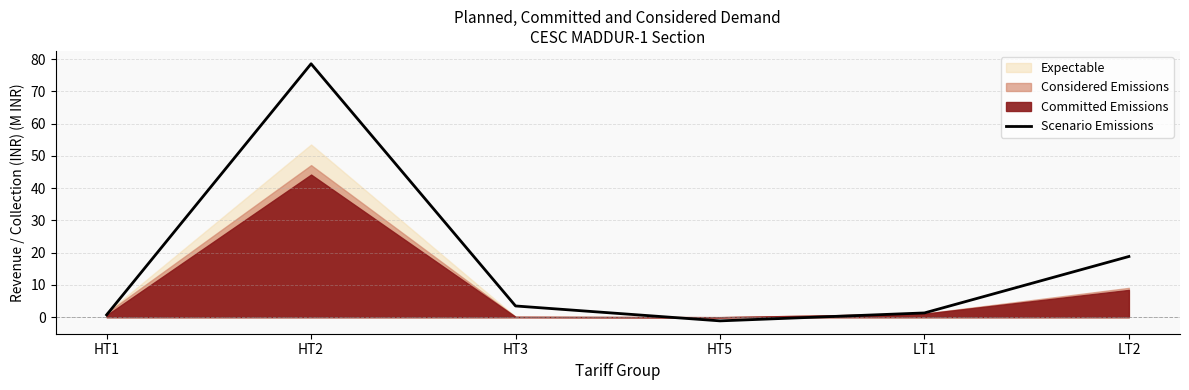

How many lines are shown in the chart?

1